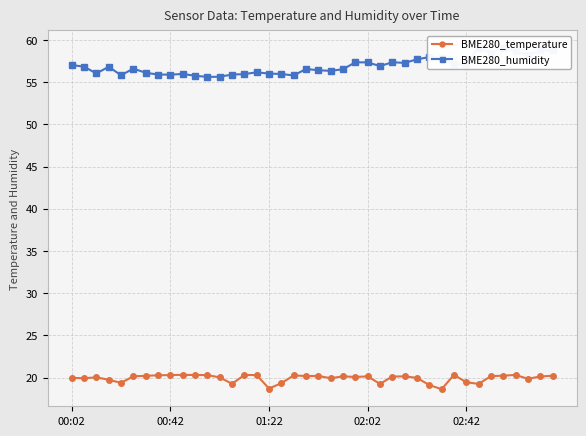

What is the total value across all series at 18?

76.0